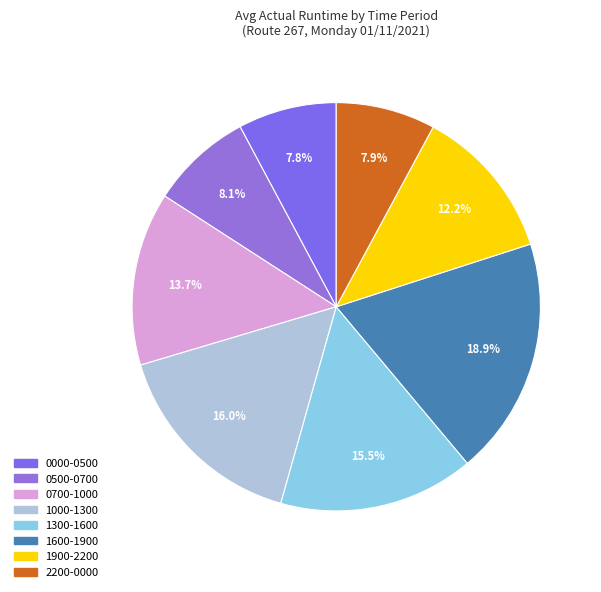

Combined, what portion of the pie is 1000-1300 and 1600-1900?

34.9%